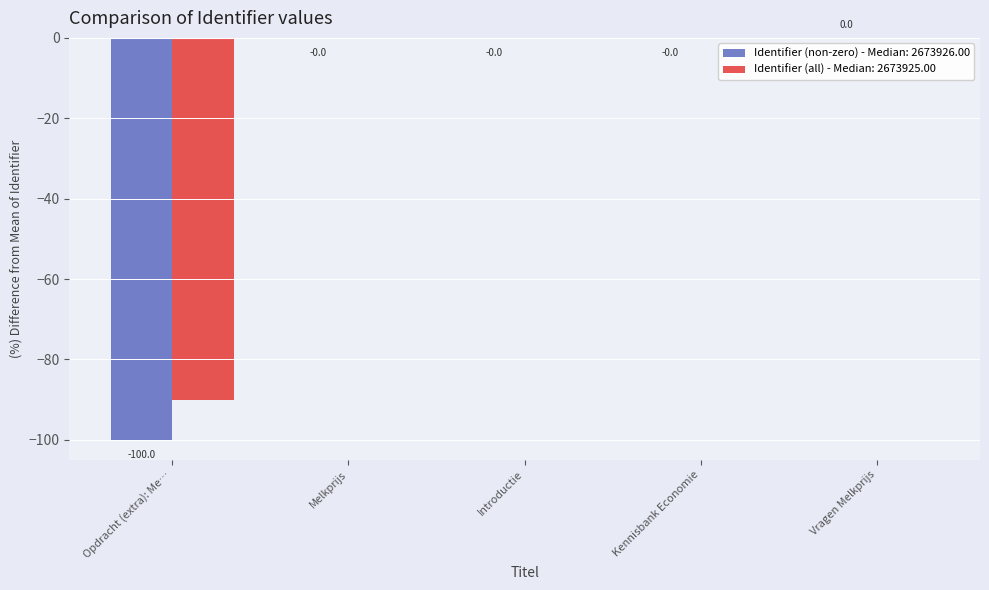

What is the sum of all Identifier (non-zero) - Median: 2673926.00 values?

-100.0